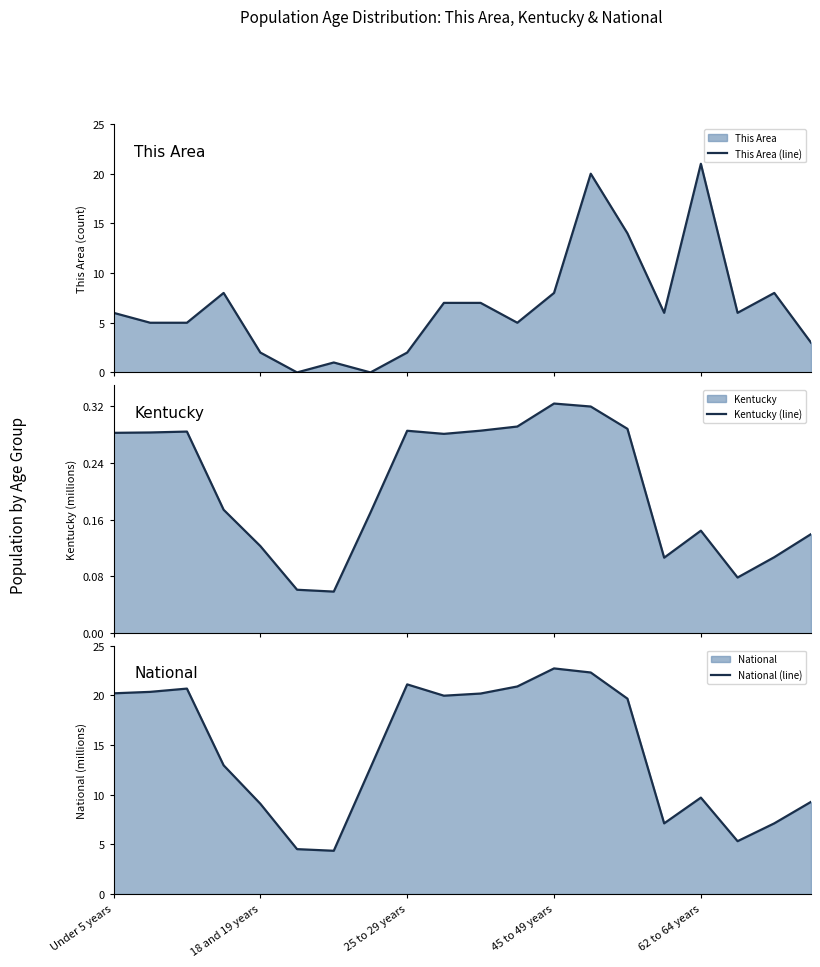

The National (line) series shows 9.7 at 62 to 64 years. True or false?

True